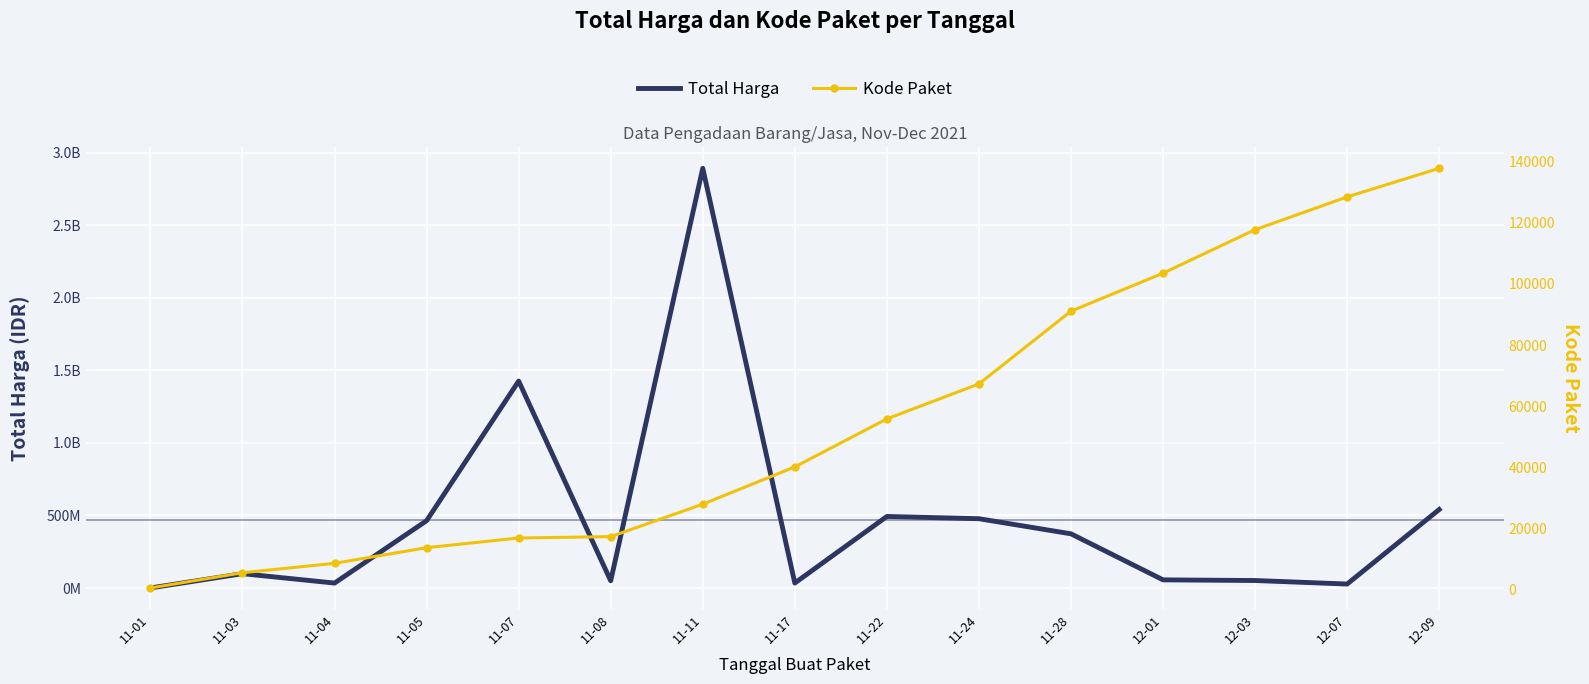

In Total Harga, how many points are higher than both neighbors (excluding endpoints)?

4